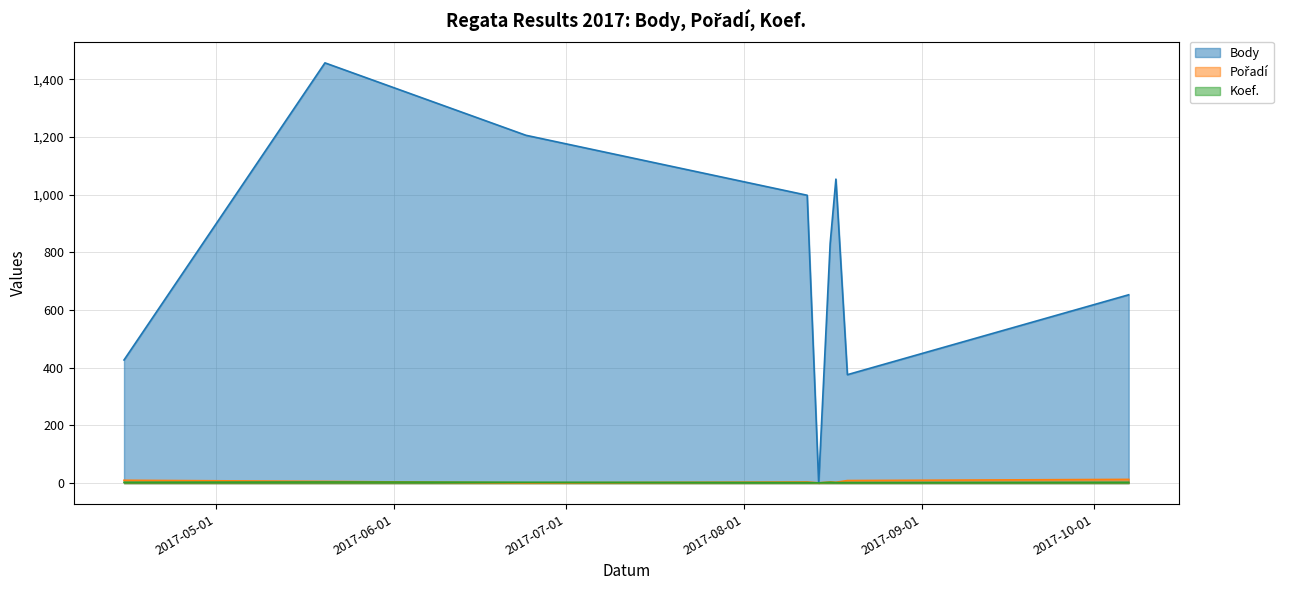

What is the label of the 5th point from the right?

2017-08-14